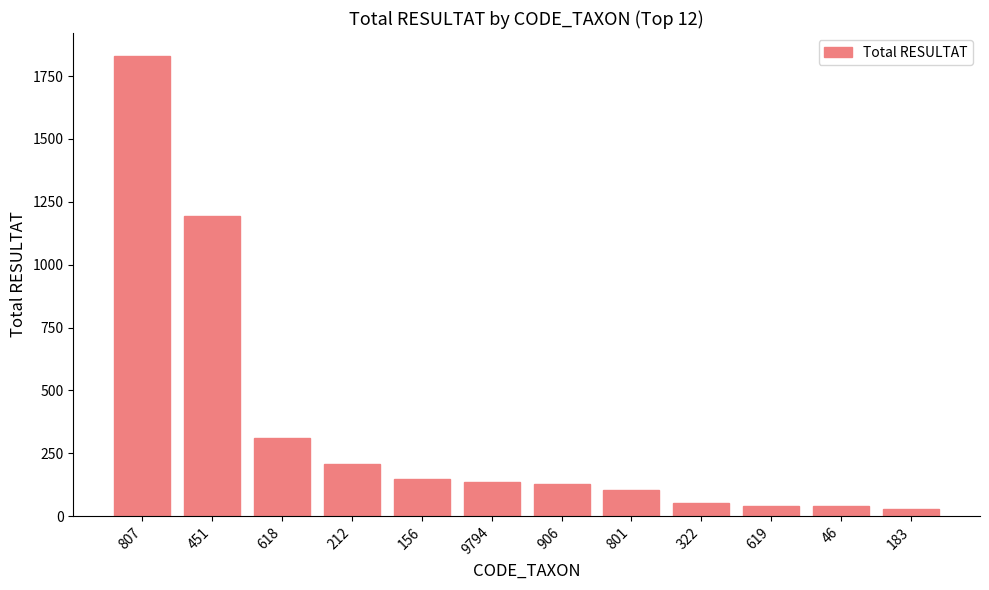

What is the ratio of the value at 212 to the value at 451?

0.2